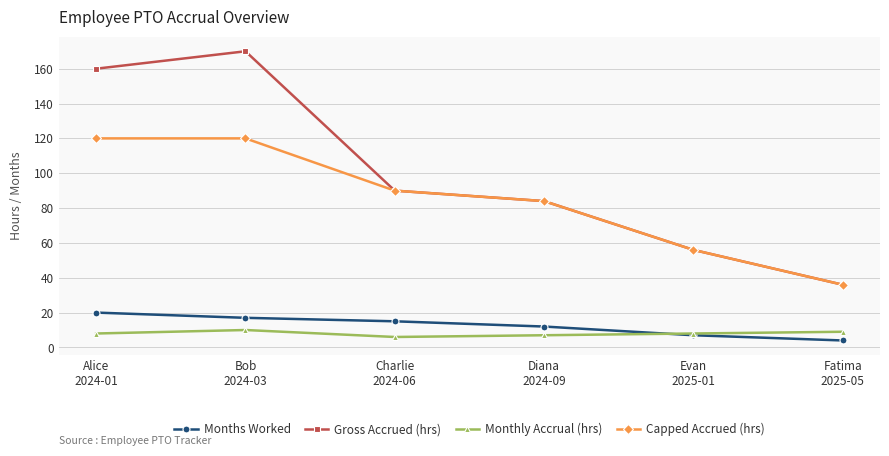

List the series in order of their peak value, lowest first.

Monthly Accrual (hrs), Months Worked, Capped Accrued (hrs), Gross Accrued (hrs)